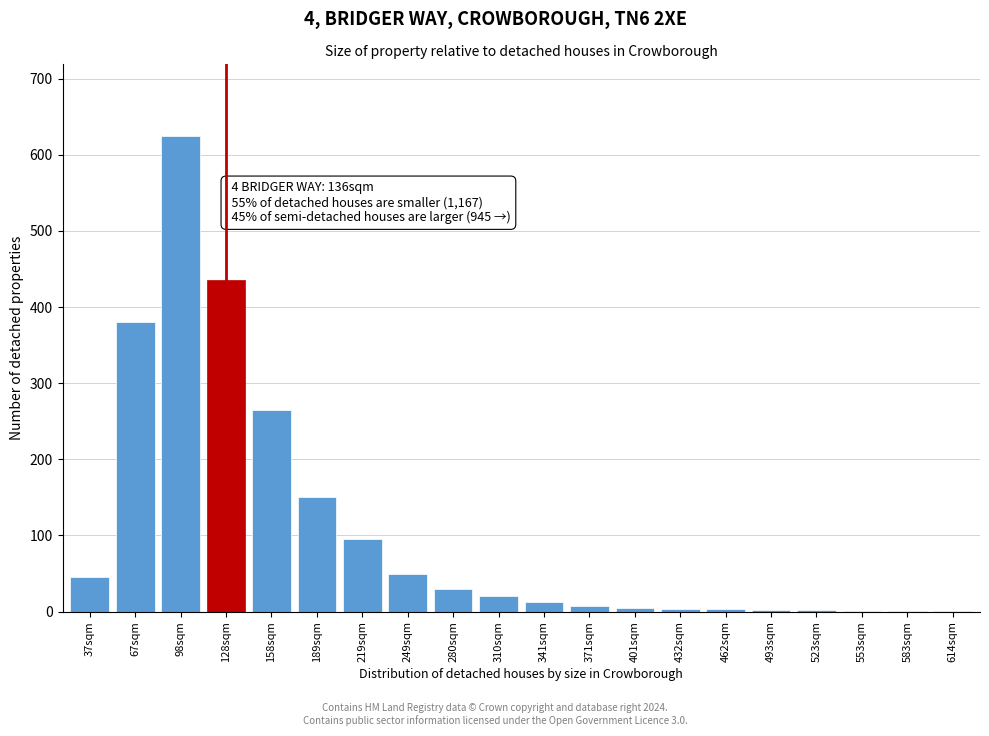

Read the value at 158sqm.

265